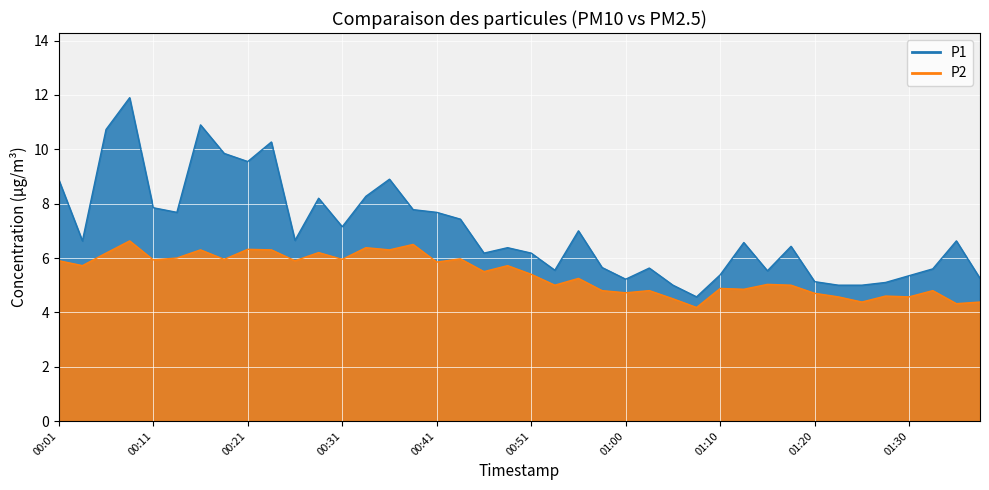

True or false: P1 and P2 intersect in this chart.

False